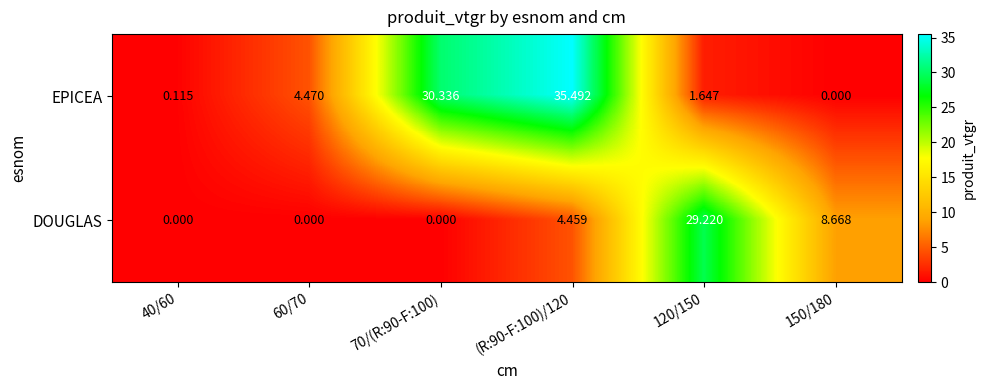

Which series has the largest total across all categories?

EPICEA